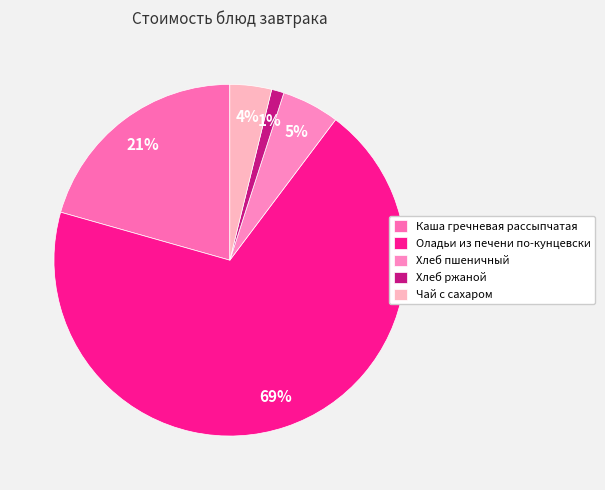

Which slice is the smallest?

Хлеб ржаной